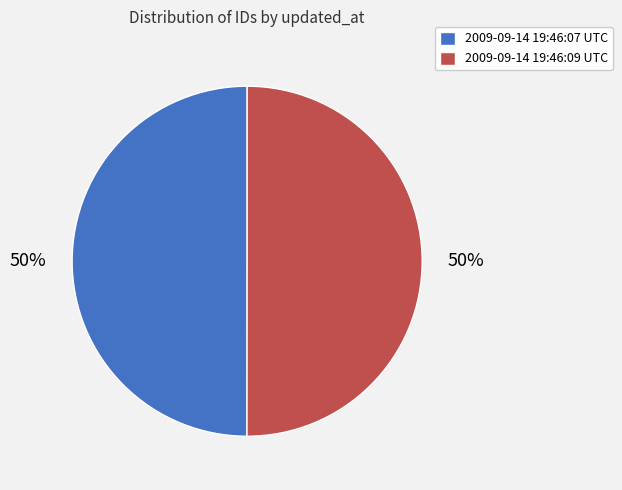

To the nearest percent, what percentage of the pie is 2009-09-14 19:46:09 UTC?

50%